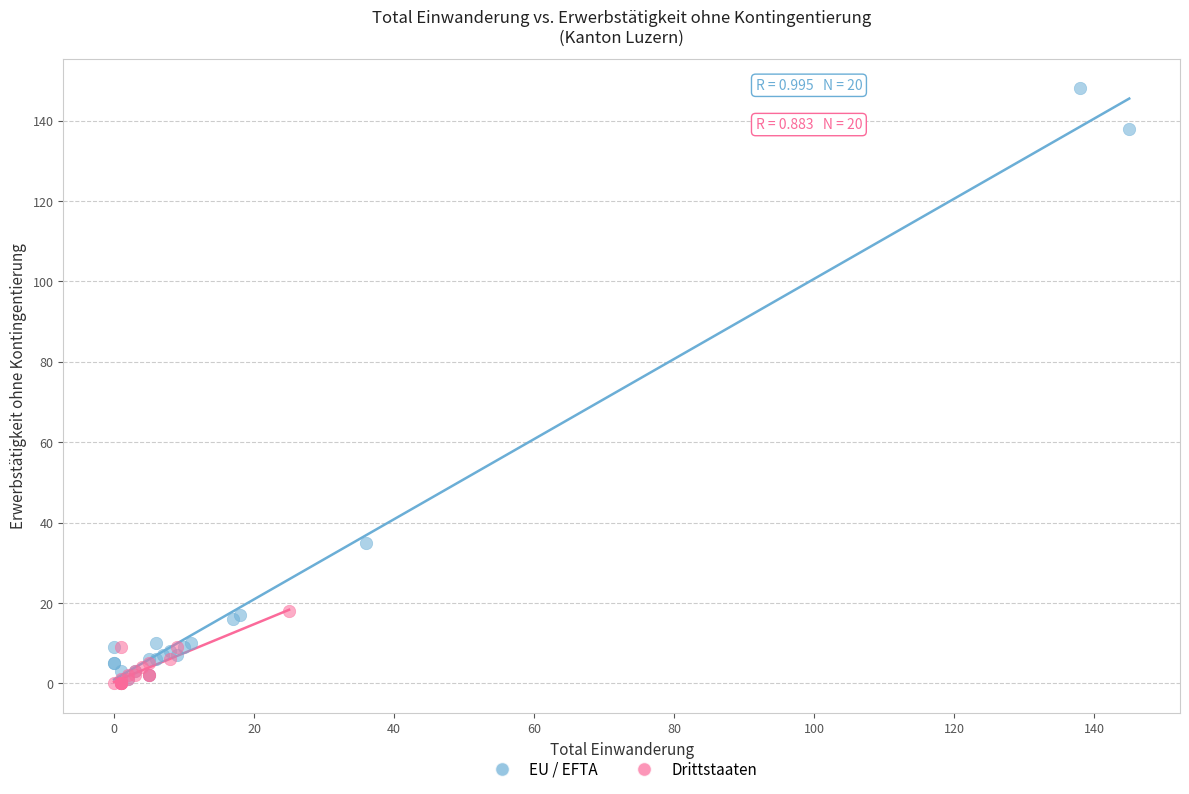

Which series has the widest spread of Y values?

EU / EFTA